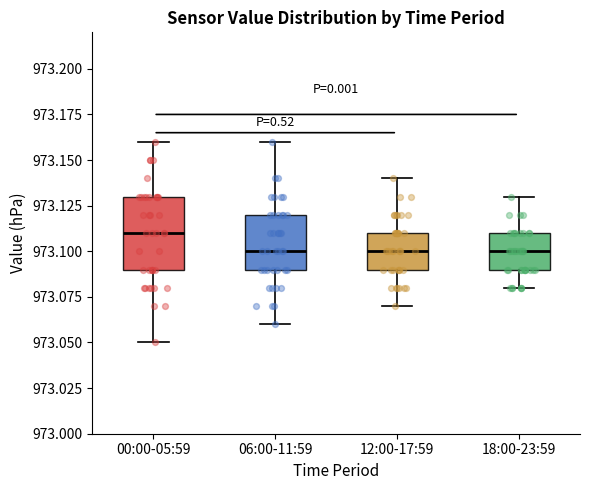

Which box's median line is the highest?

00:00-05:59